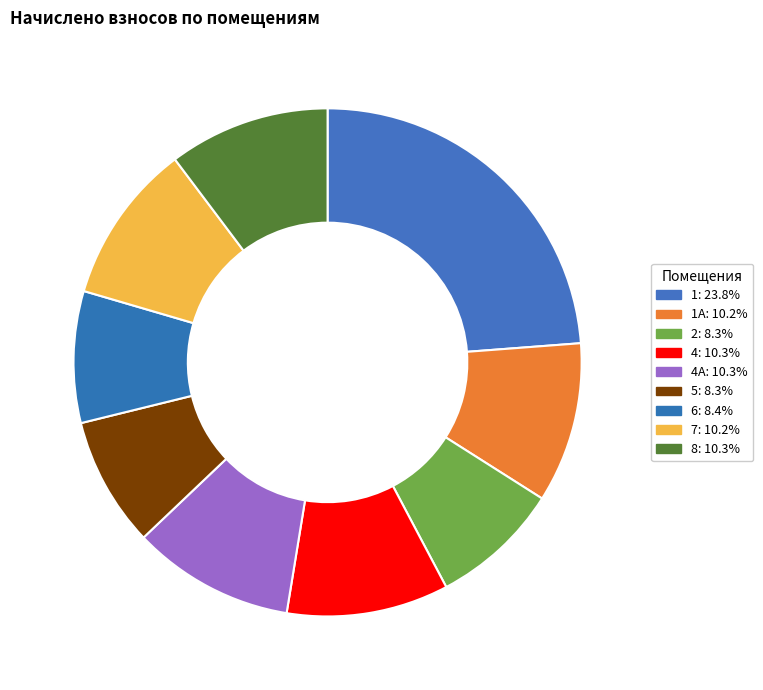

How many segments does this pie chart have?

9